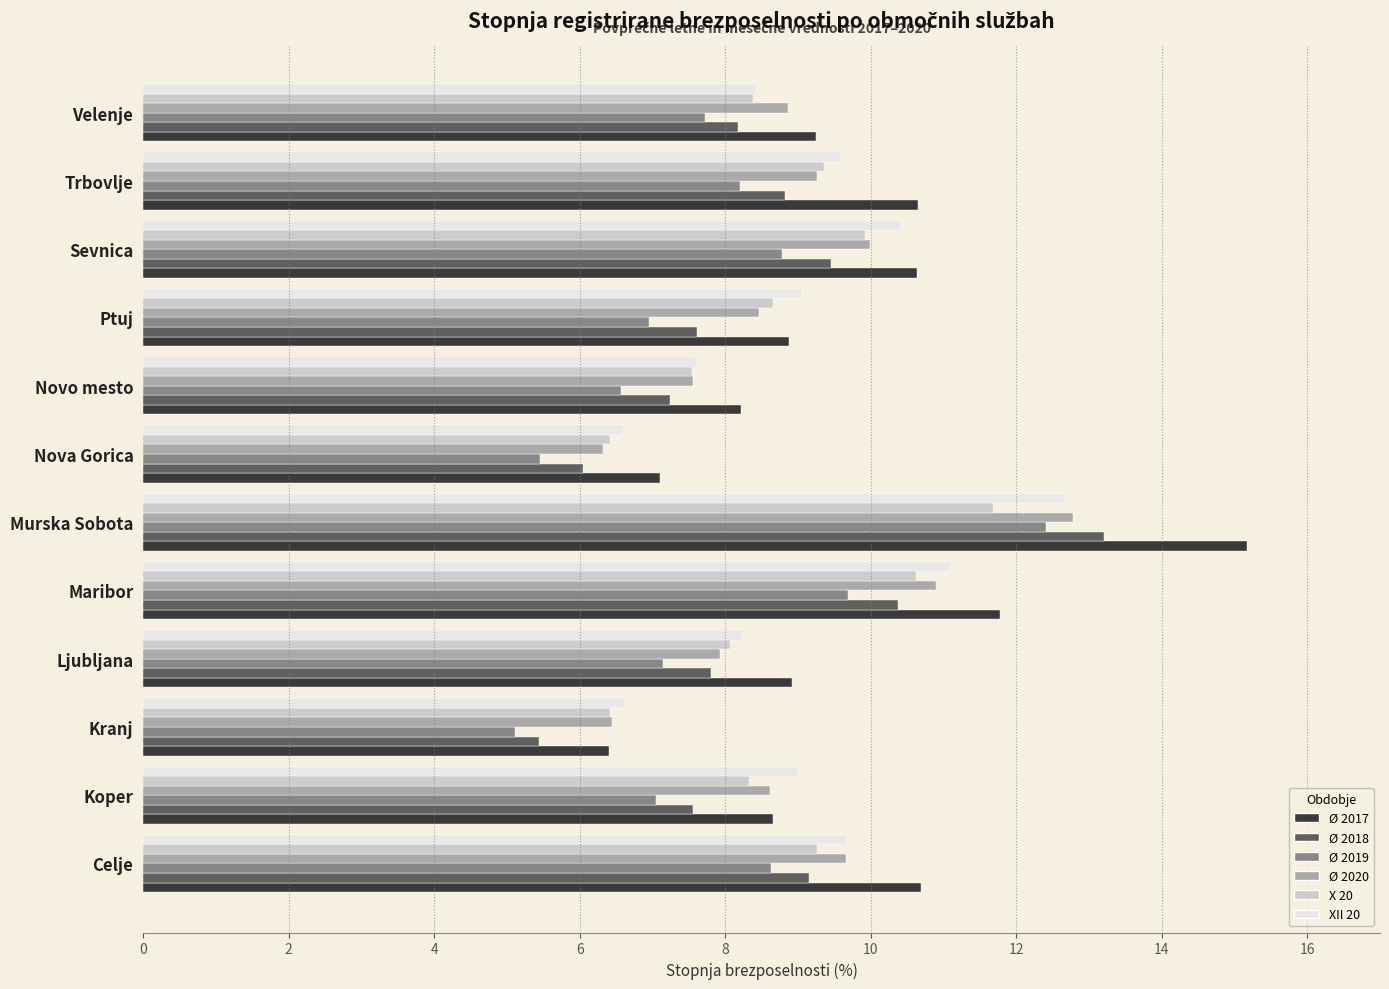

What is the minimum value for Ø 2018?

5.4